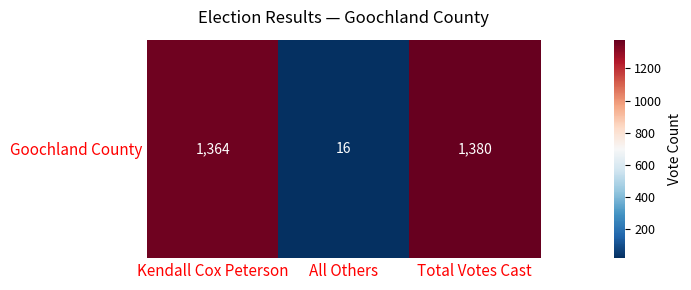

What is the difference between the maximum and minimum values?

1364